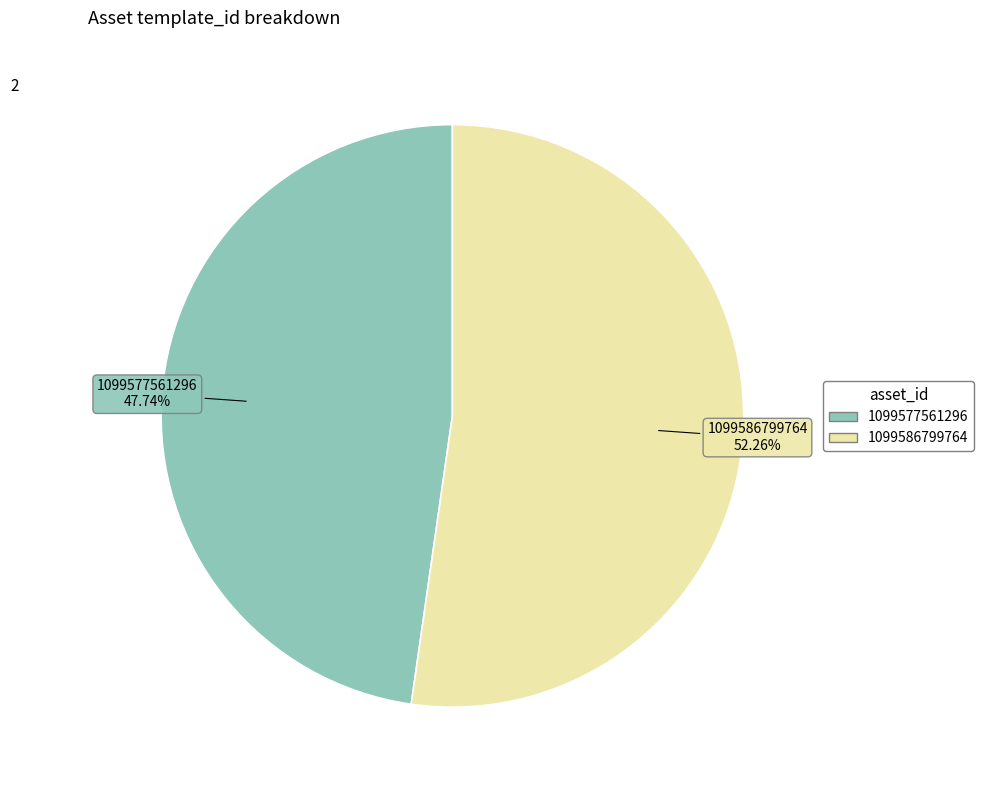

Does any single category account for the majority?

Yes